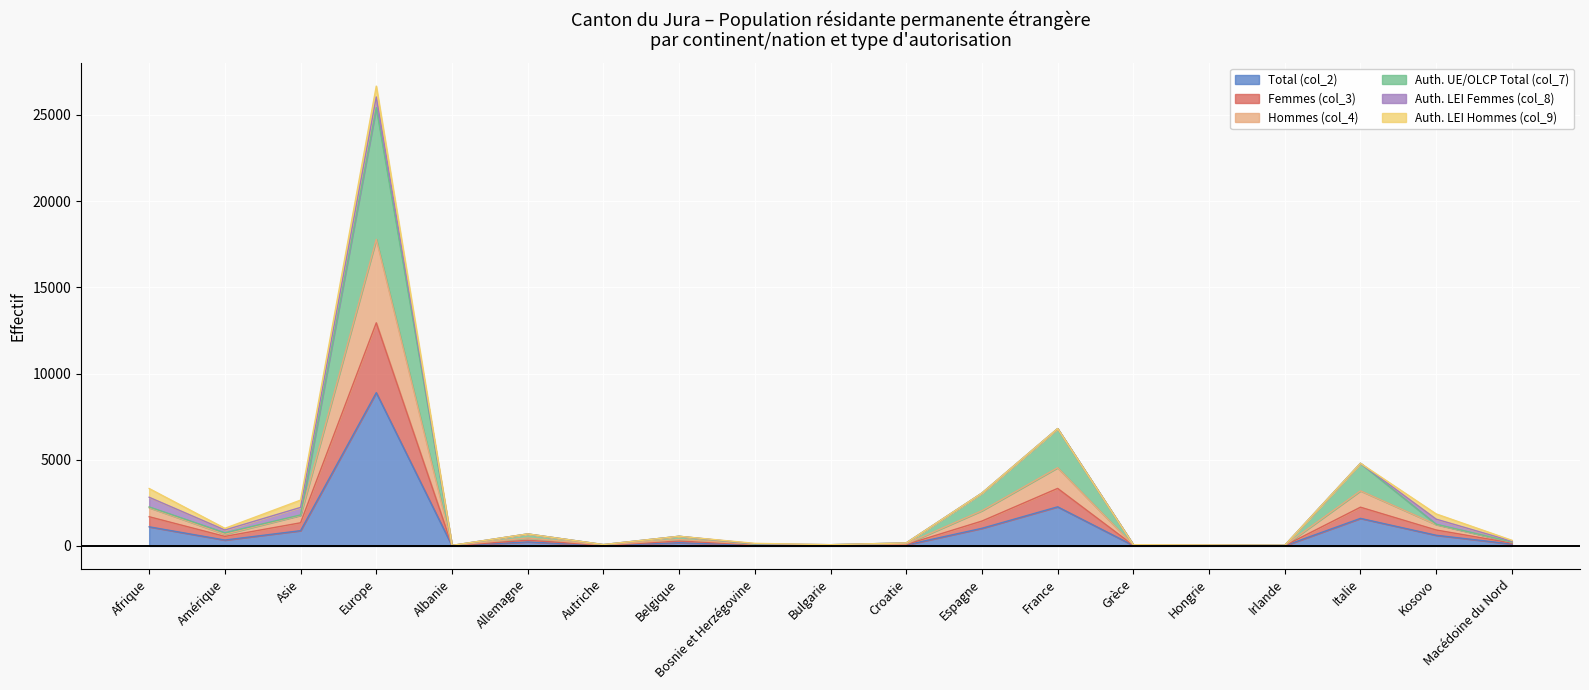

True or false: Hommes (col_4) has more than 2 interior local peaks.

True